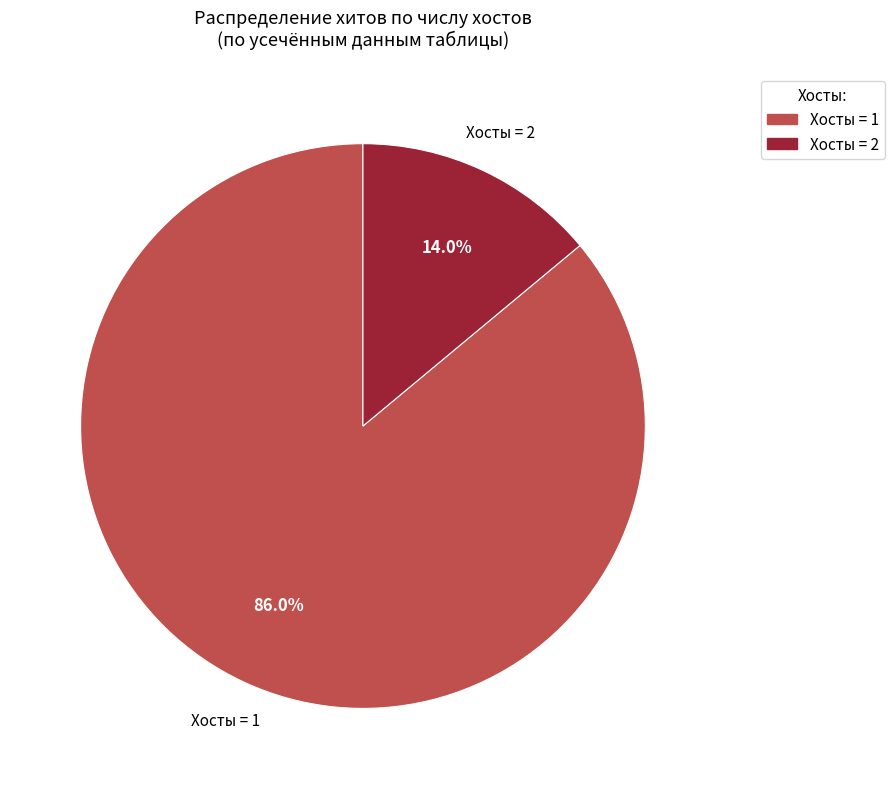

Is there any slice that represents more than half of the pie?

Yes